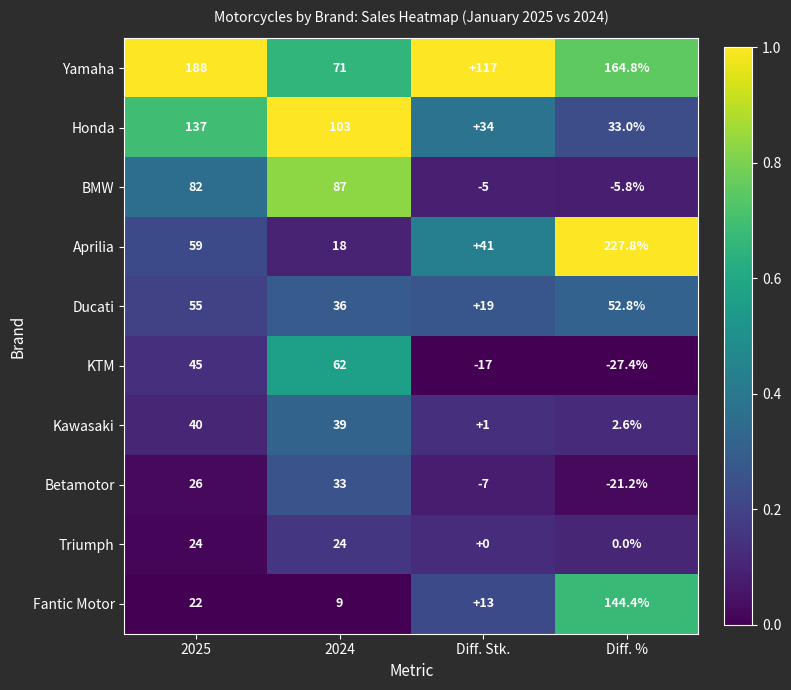

What is the approximate value of Kawasaki at Diff. %?

2.6